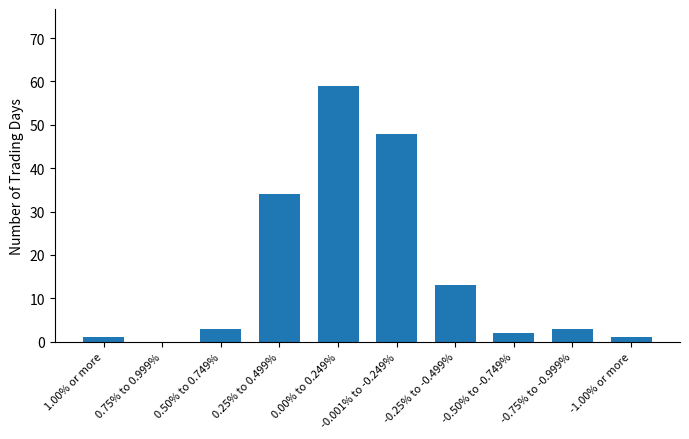

What is the sum of all values?

164